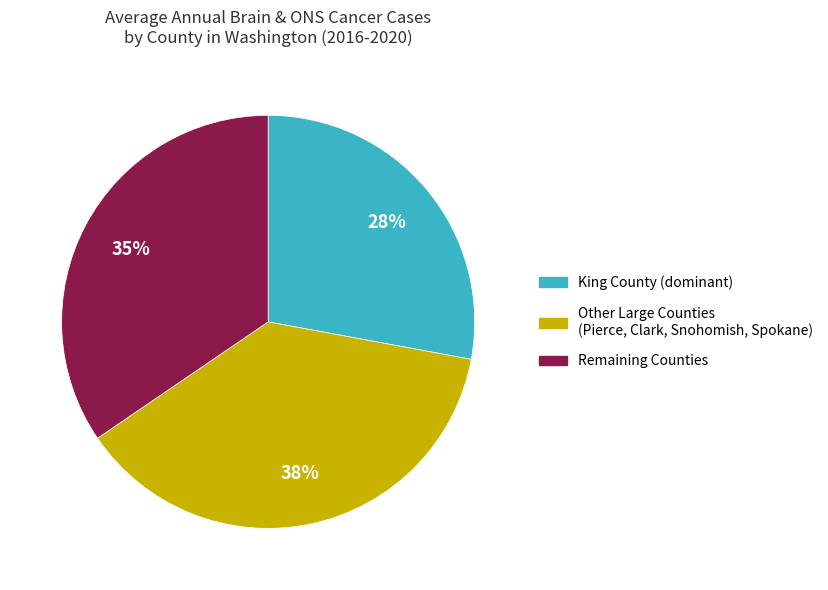

To the nearest percent, what is the difference between the largest and smallest slice percentages?

10%